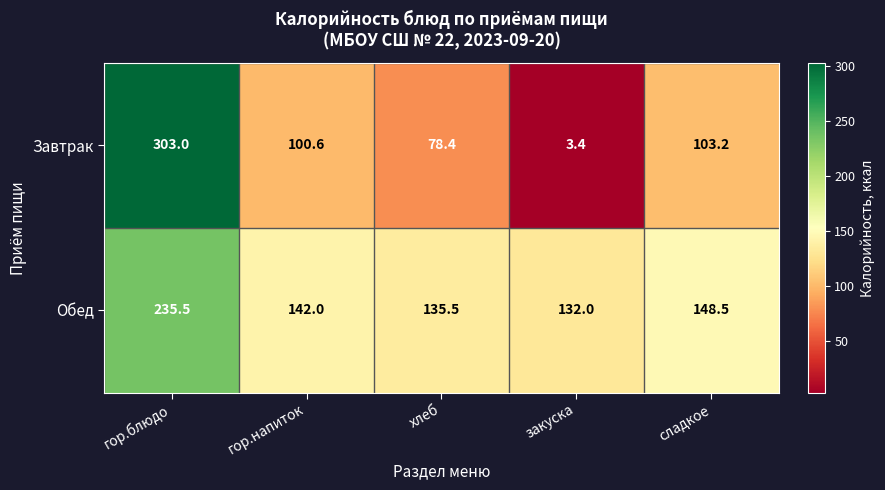

At which label is Завтрак closest to 153?

сладкое